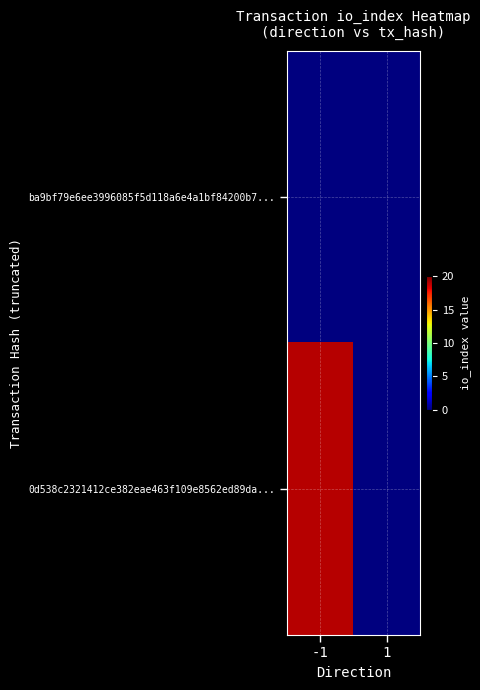

At -1, list the series in order from largest to smallest.

0d538c2321412ce382eae463f109e8562ed89da..., ba9bf79e6ee3996085f5d118a6e4a1bf84200b7...